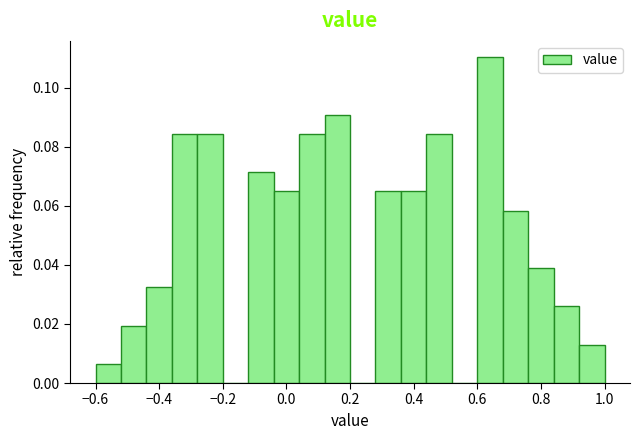

How tall is the bar that spans 0.92 to 1.00 on the x-axis? The values are not printed on the chart, so give them approximately, as read against the axis.

0.012